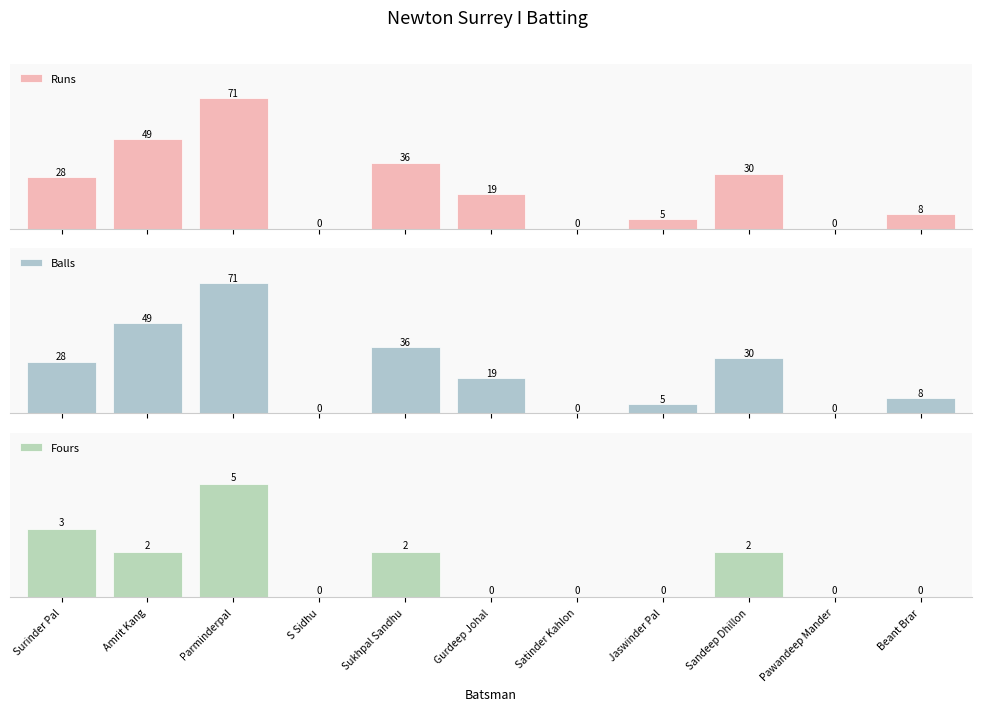

How many groups of bars are there?

11